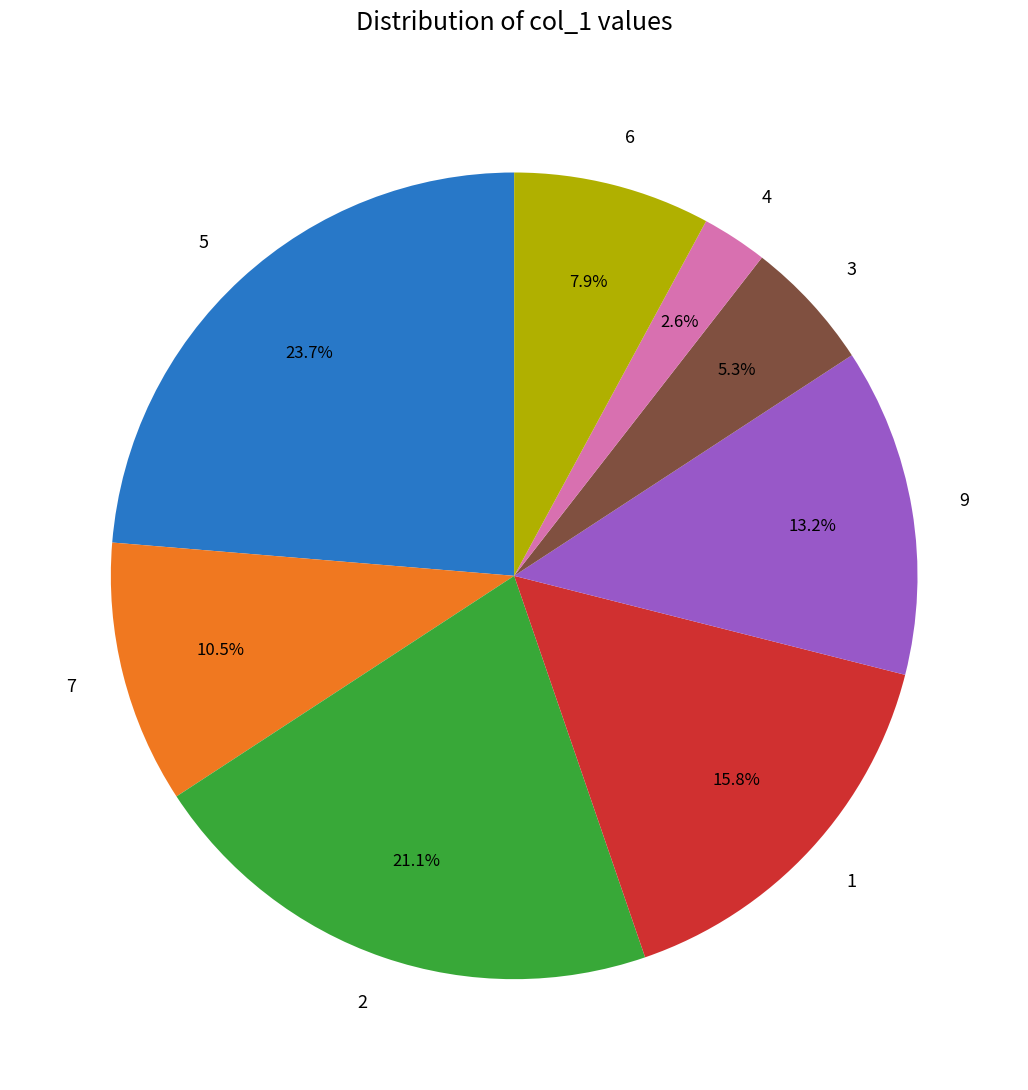

To the nearest percent, what percentage of the pie is 3?

5%